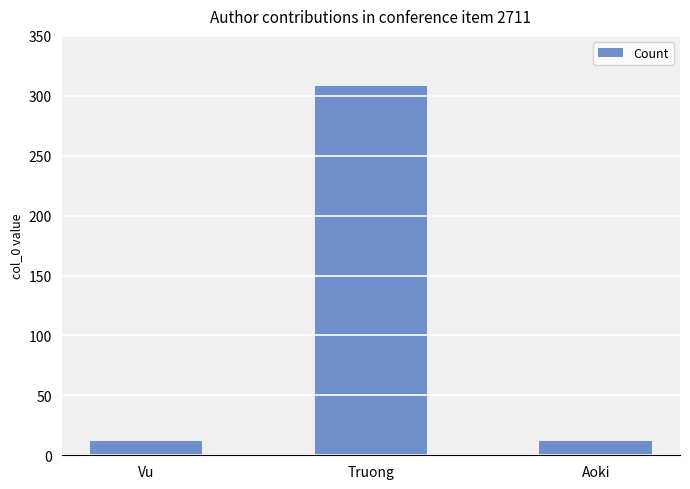

What is the ratio of the value at Truong to the value at Vu?

25.7